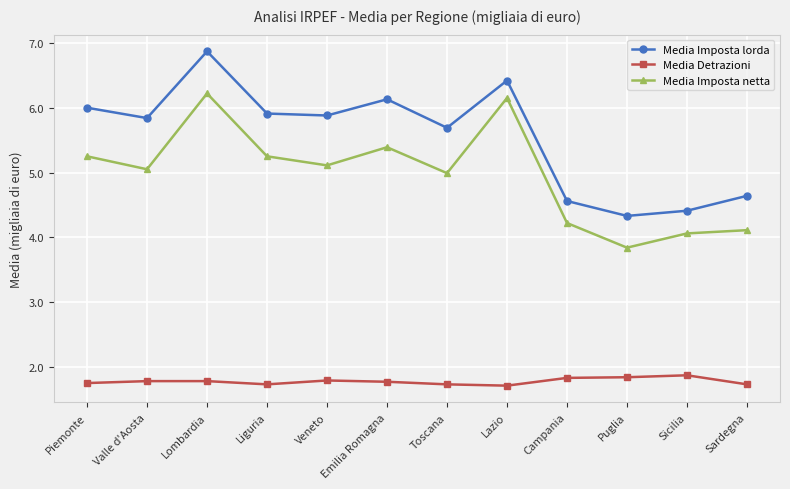

What position from the left is Campania?

9